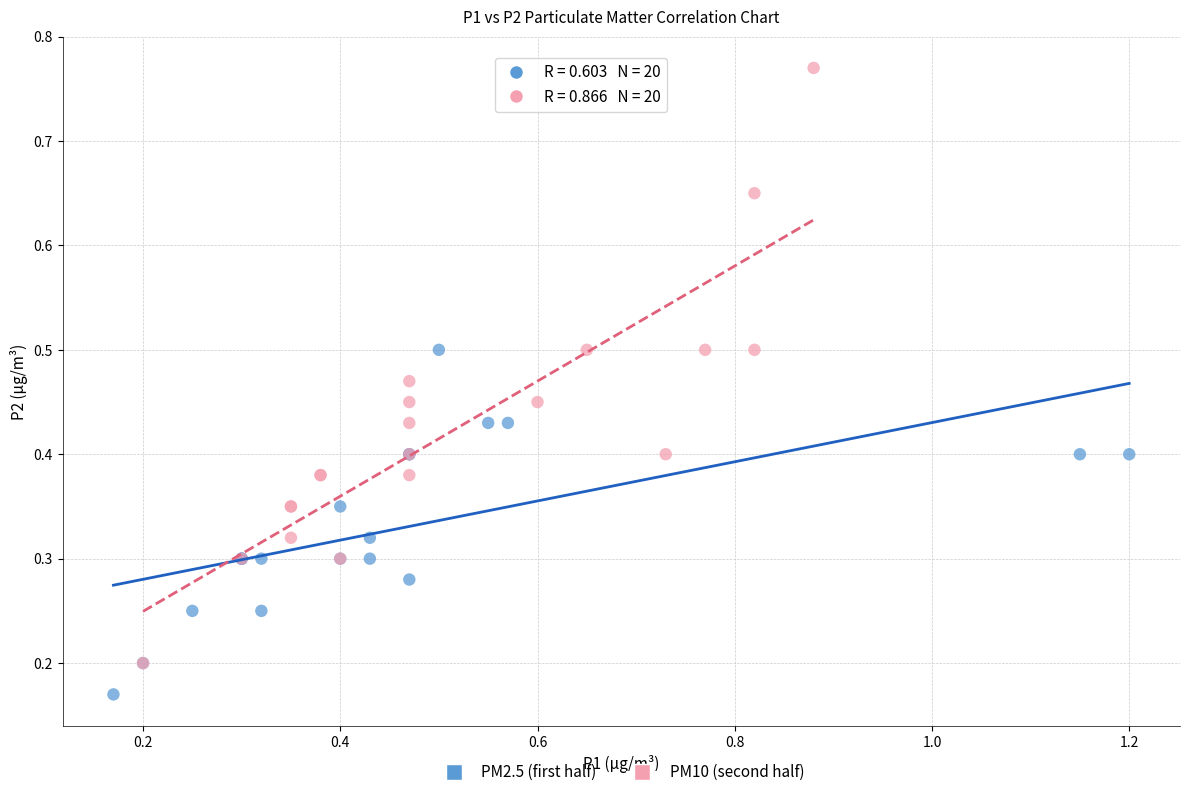

Which series reaches the minimum Y coordinate?

PM2.5 (first half)